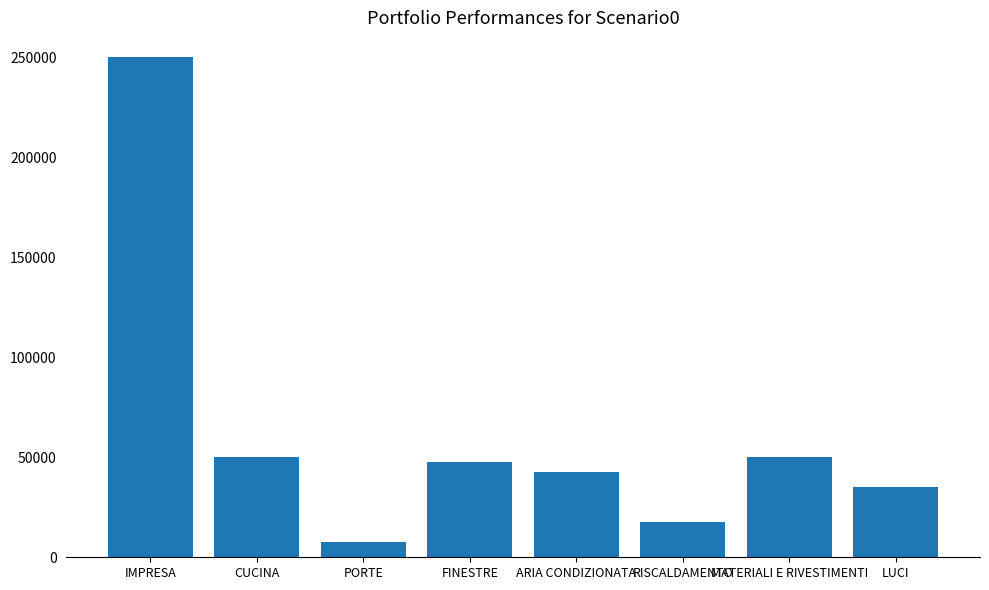

How many bars are there in total?

8